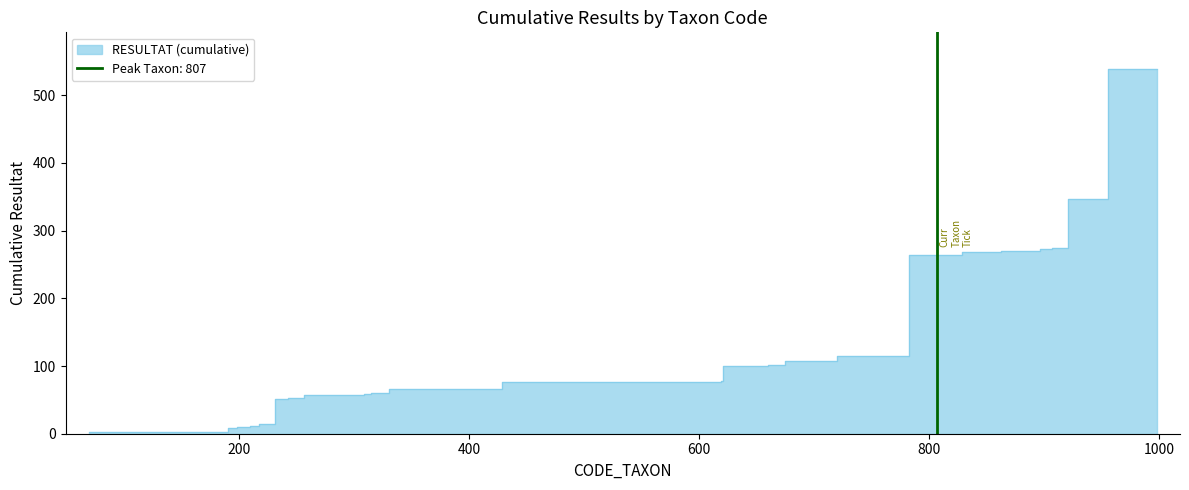

What is the sum of all CODE_TAXON values?

20591